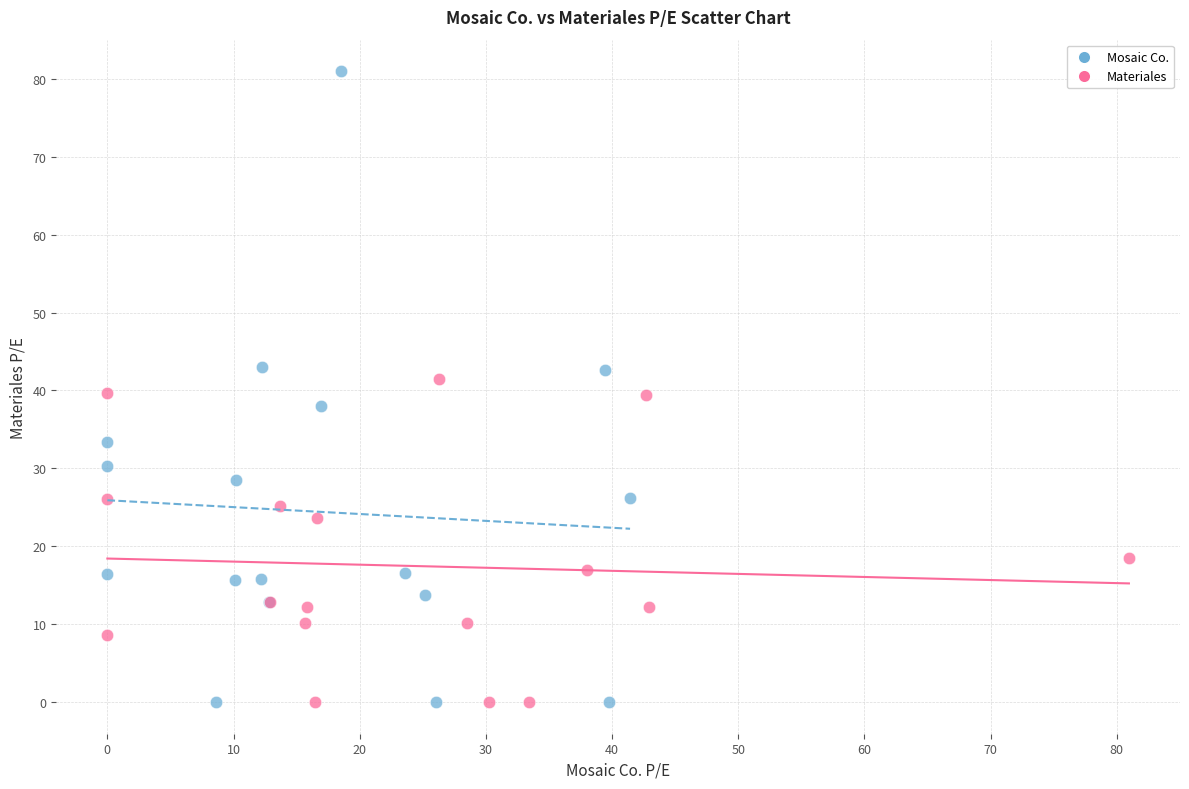

Which series has the widest spread of Y values?

Mosaic Co.